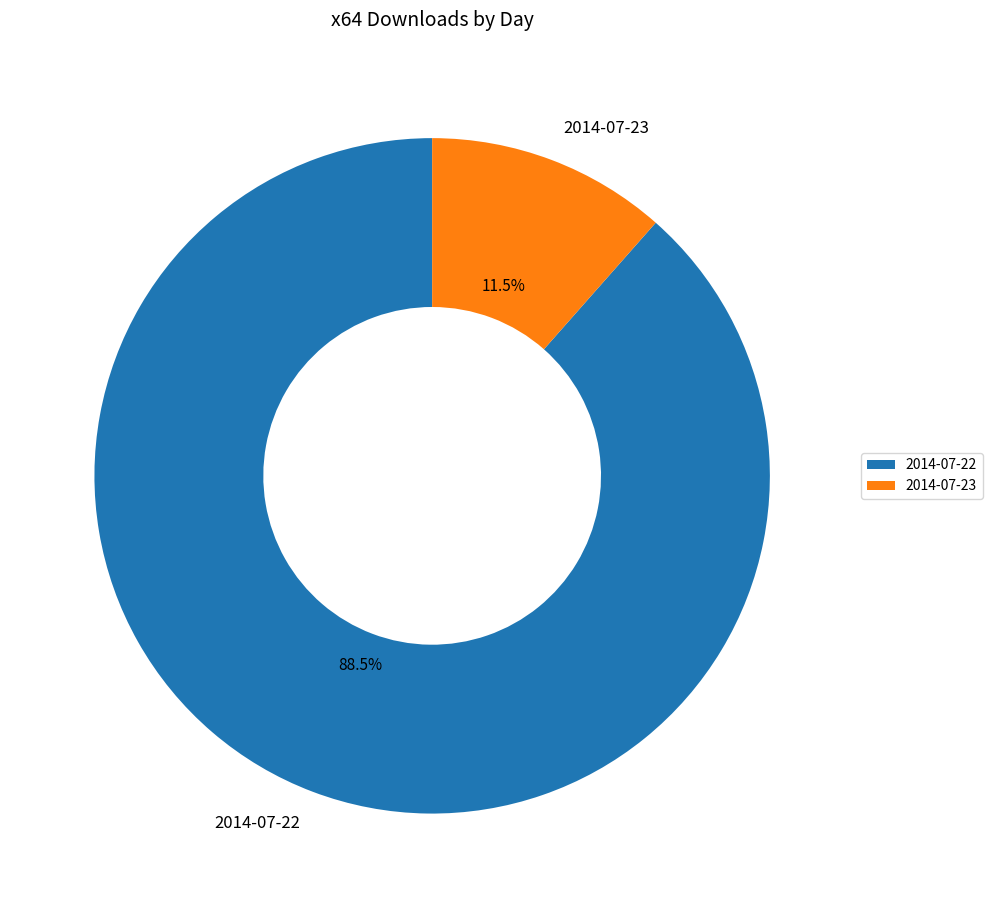

What is the ratio of the value at 2014-07-22 to the value at 2014-07-23?

7.7